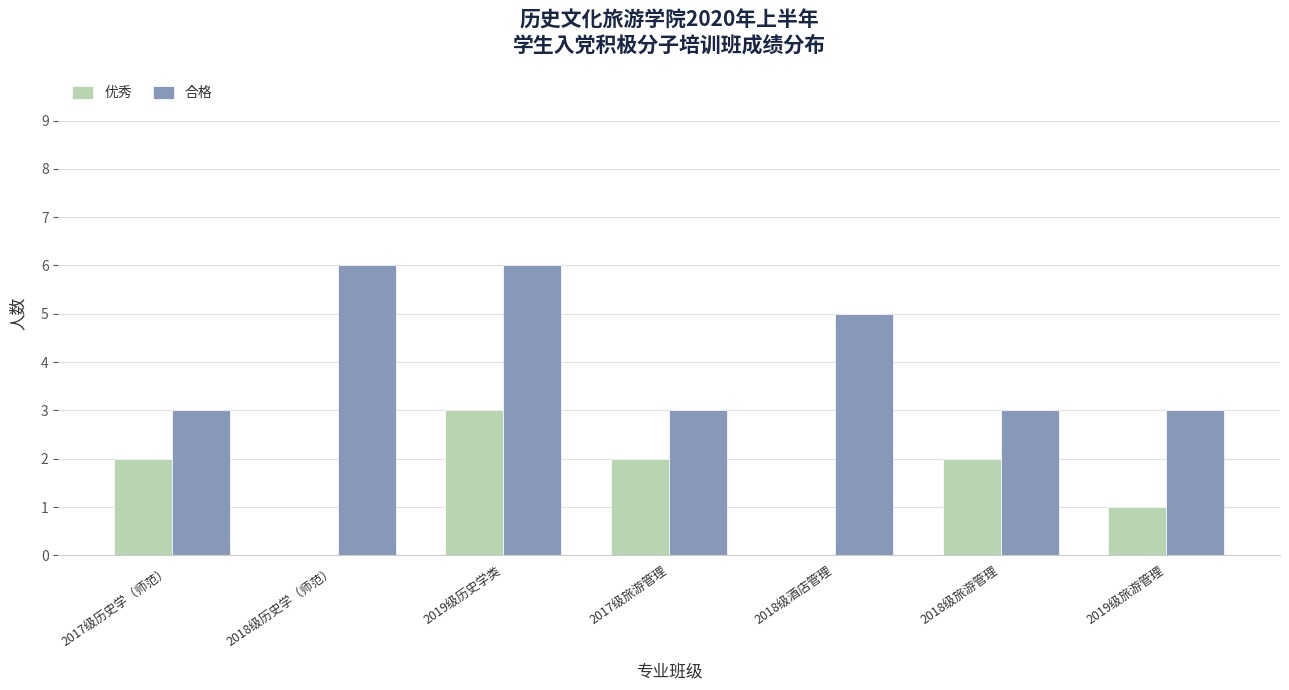

What are all the series names shown in the legend?

优秀, 合格